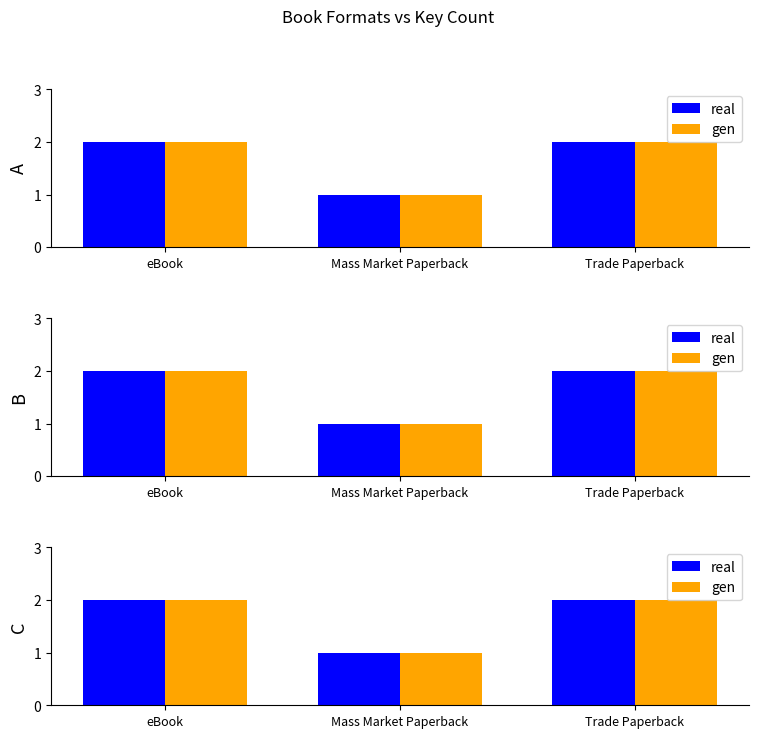

Is it true that real equals 4 at Trade Paperback?

False